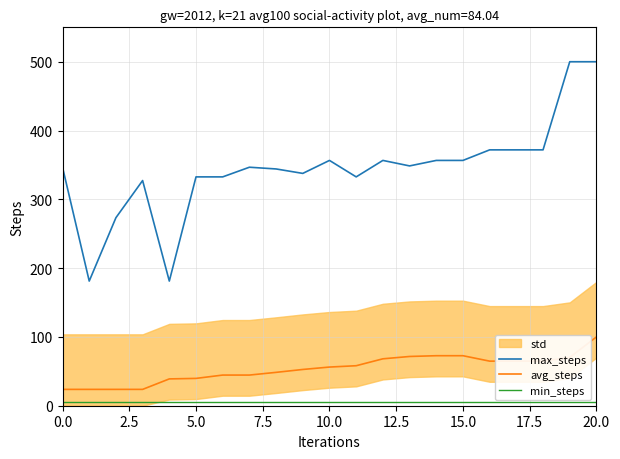

The max_steps series shows 498.3 at 5.0. True or false?

False